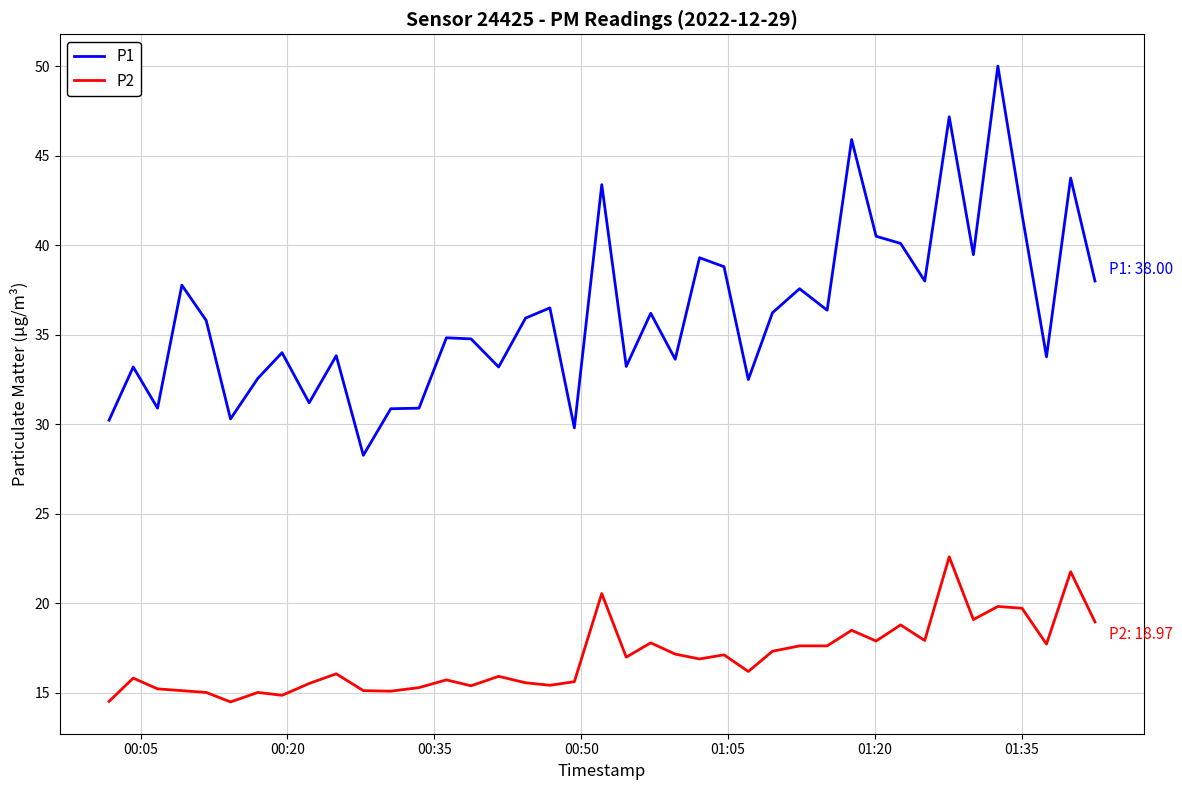

What is the difference between the maximum and minimum values in the P2 series?

8.1